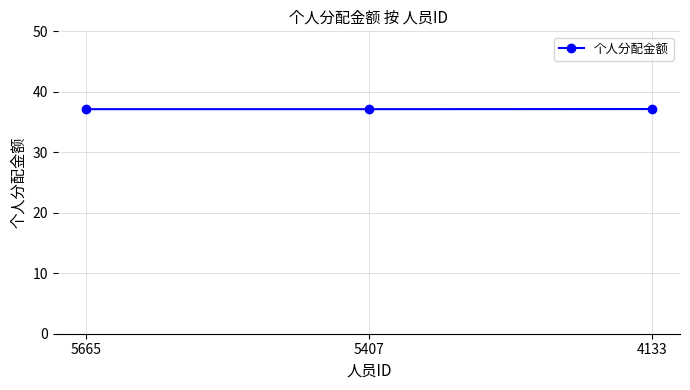

How many series are shown in this chart?

1